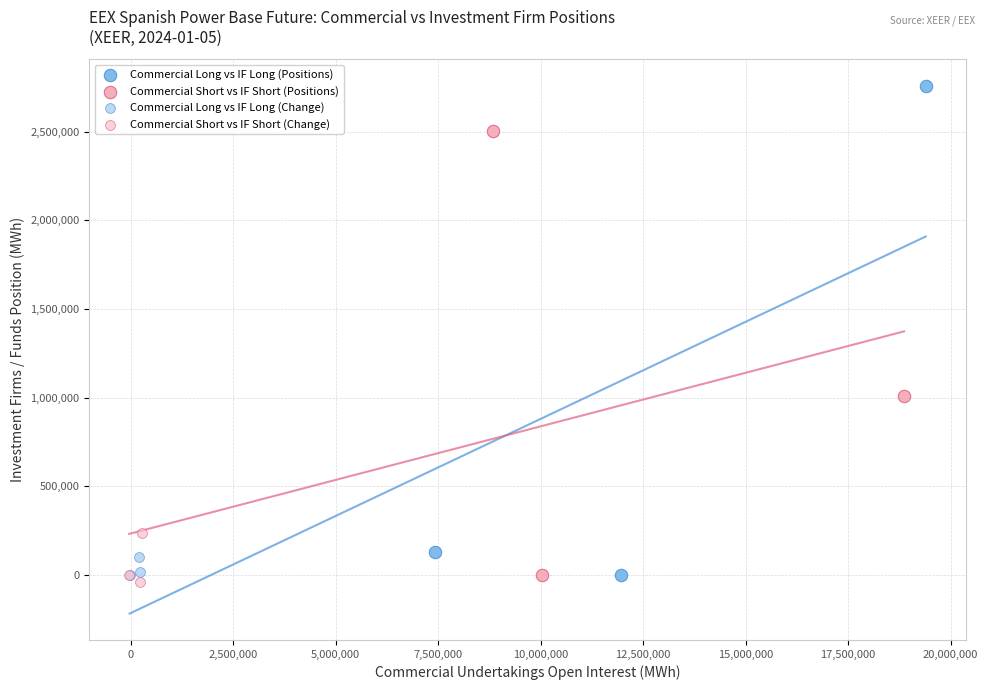

What are all the series names shown in the legend?

Commercial Long vs IF Long (Positions), Commercial Short vs IF Short (Positions), Commercial Long vs IF Long (Change), Commercial Short vs IF Short (Change)